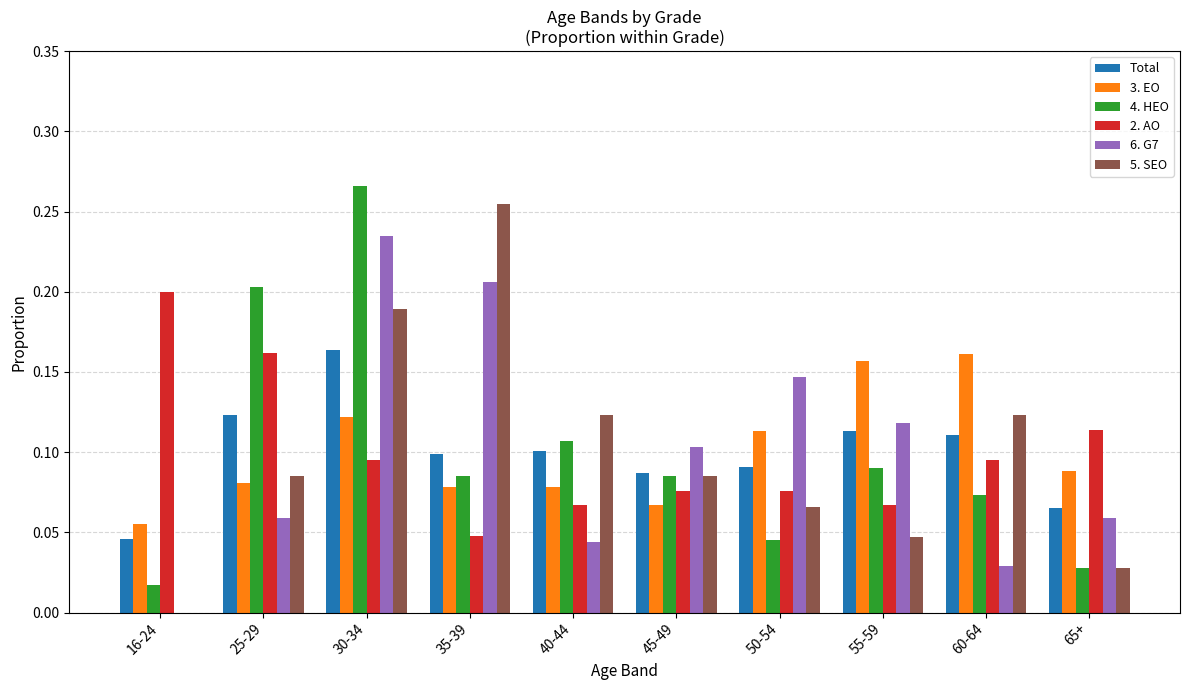

At which category is the sum across all series the highest?

30-34